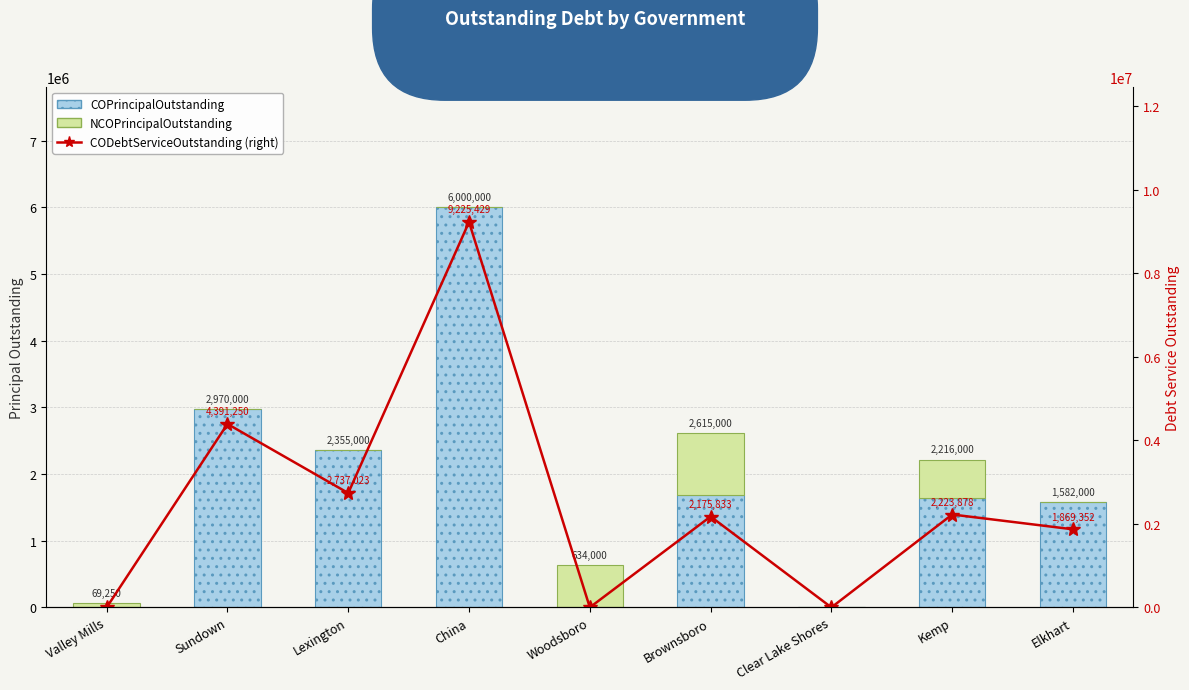

Reading left to right, extract all data points from this chart.

COPrincipalOutstanding: Valley Mills=0.0	Sundown=2970000.0	Lexington=2355000.0	China=6000000.0	Woodsboro=0.0	Brownsboro=1690000.0	Clear Lake Shores=0.0	Kemp=1643000.0	Elkhart=1582000.0
NCOPrincipalOutstanding: Valley Mills=69250.0	Sundown=0.0	Lexington=0.0	China=0.0	Woodsboro=634000.0	Brownsboro=925000.0	Clear Lake Shores=0.0	Kemp=573000.0	Elkhart=0.0
CODebtServiceOutstanding: Valley Mills=0.0	Sundown=4391250.0	Lexington=2737023.8	China=9225429.8	Woodsboro=0.0	Brownsboro=2175833.1	Clear Lake Shores=0.0	Kemp=2223878.5	Elkhart=1869352.7